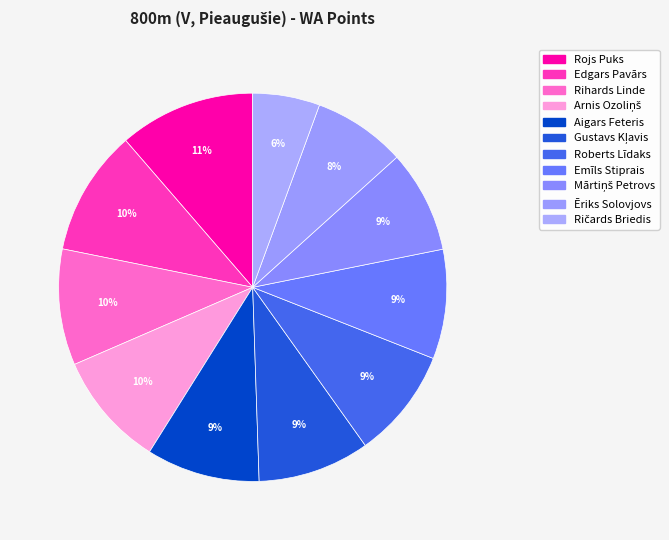

To the nearest percent, what is the combined percentage of Emīls Stiprais and Edgars Pavārs?

20%